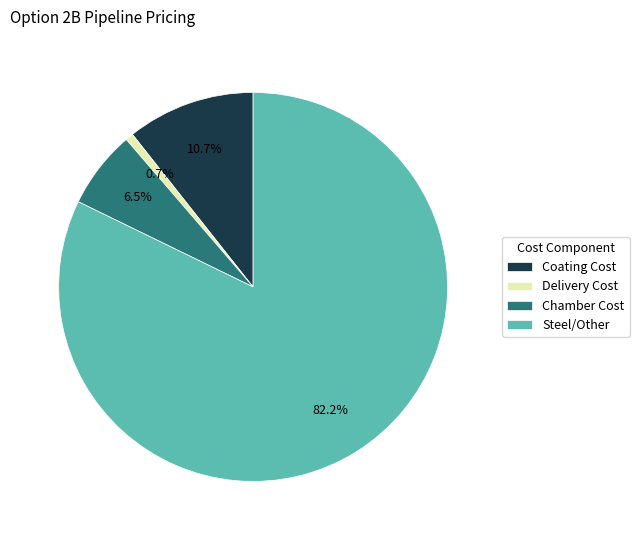

Is there any slice that represents more than half of the pie?

Yes